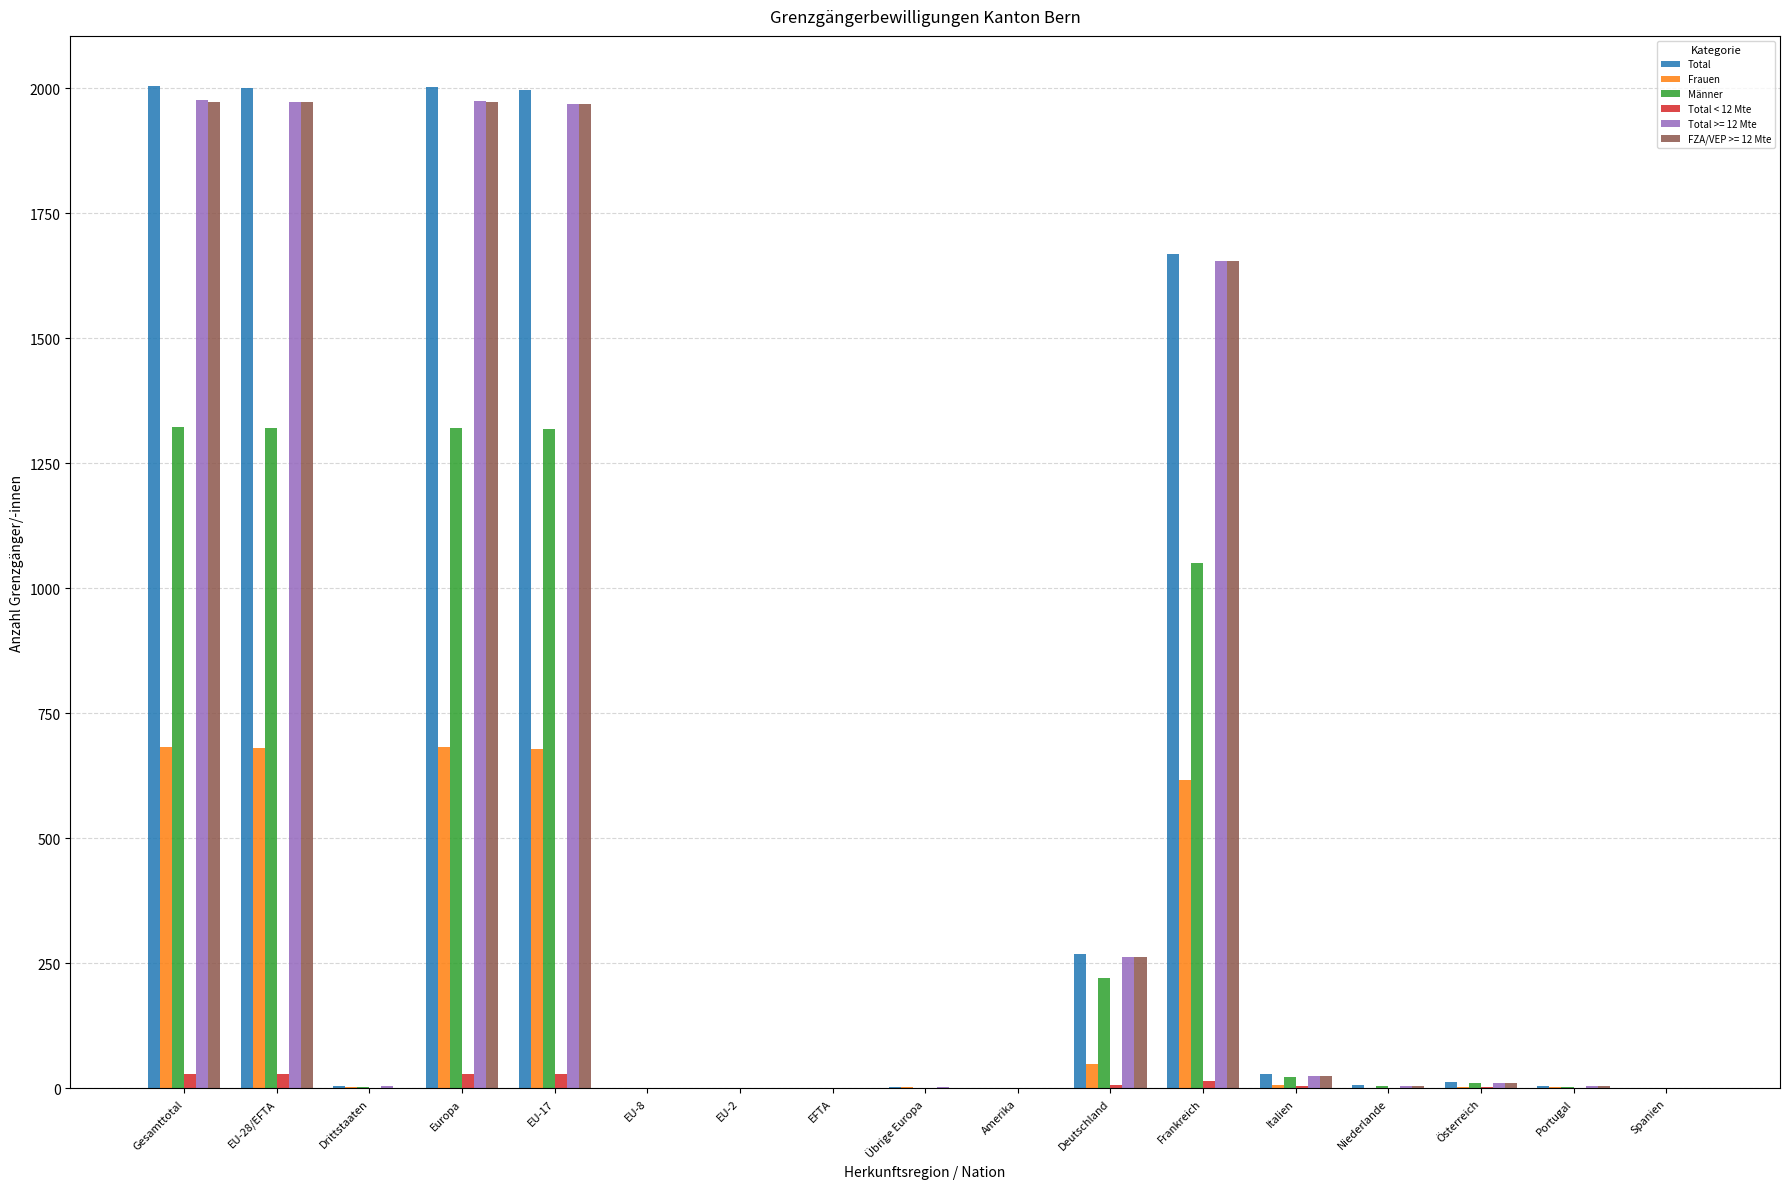

What is the greatest value displayed?

2004